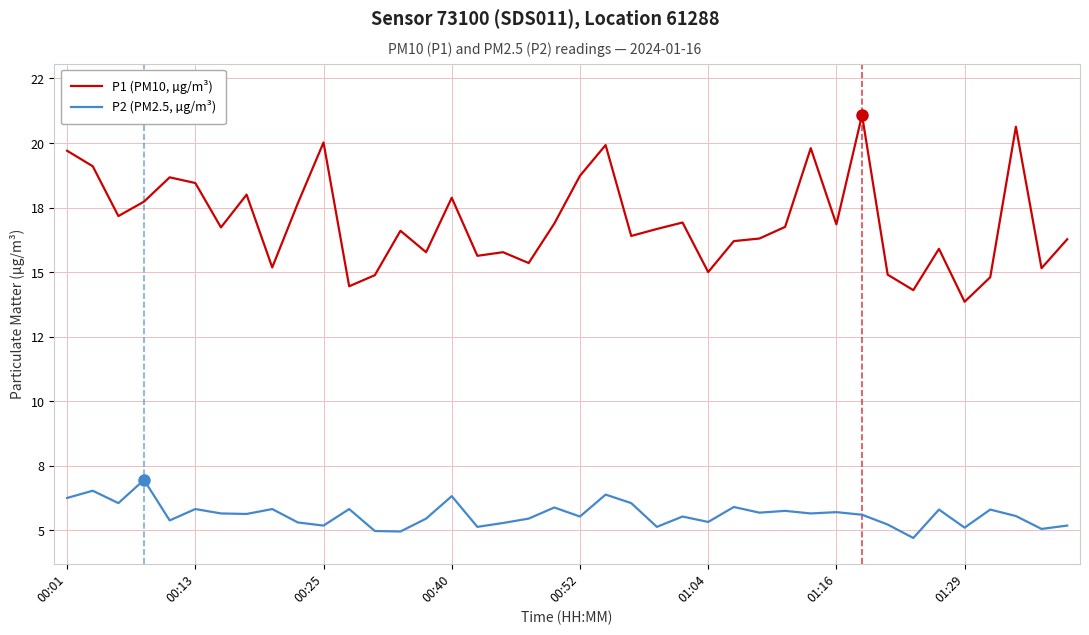

Does the chart have visible grid lines?

Yes